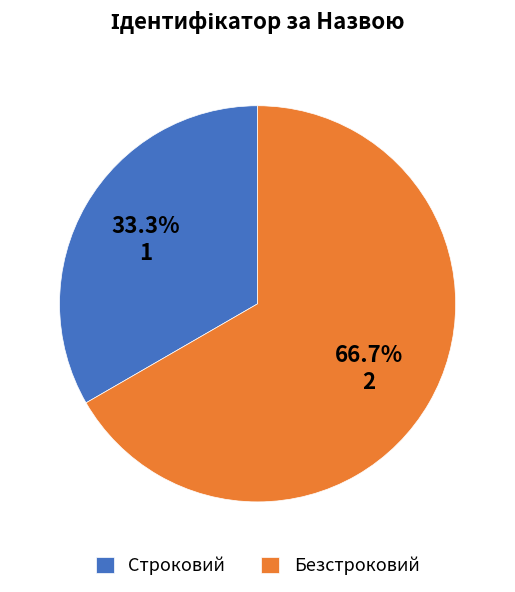

To the nearest percent, what percentage of the pie is Строковий?

33%